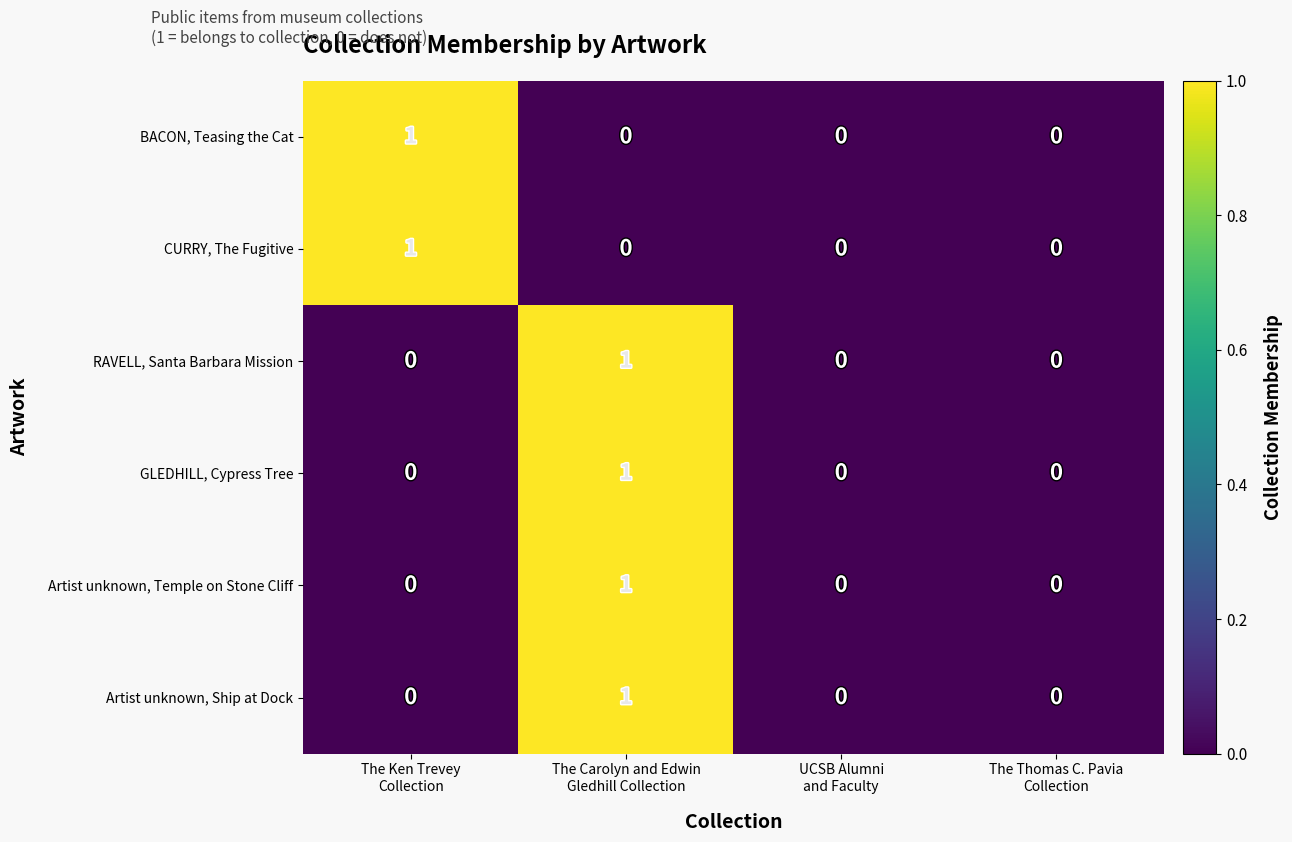

Count the CURRY, The Fugitive values in the range 0 to 1.

4